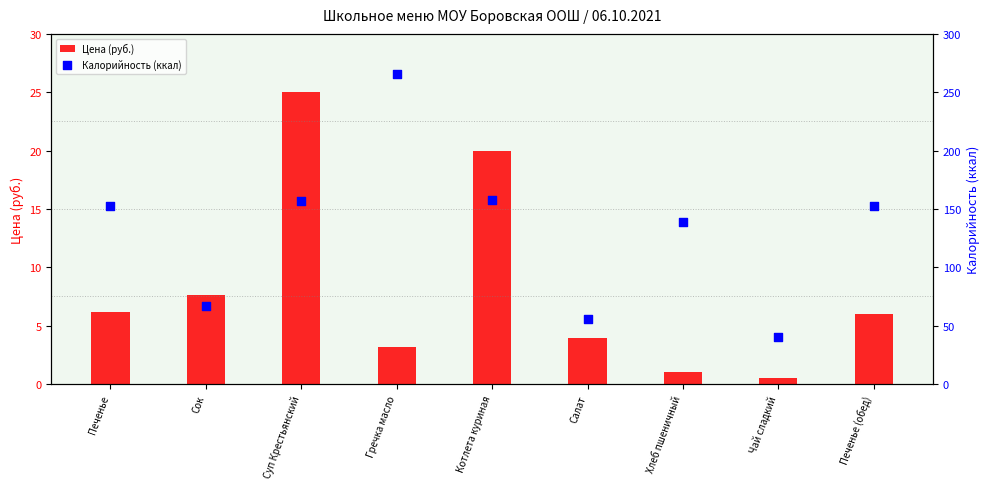

What are all the series names shown in the legend?

Цена (руб.), Калорийность (ккал)